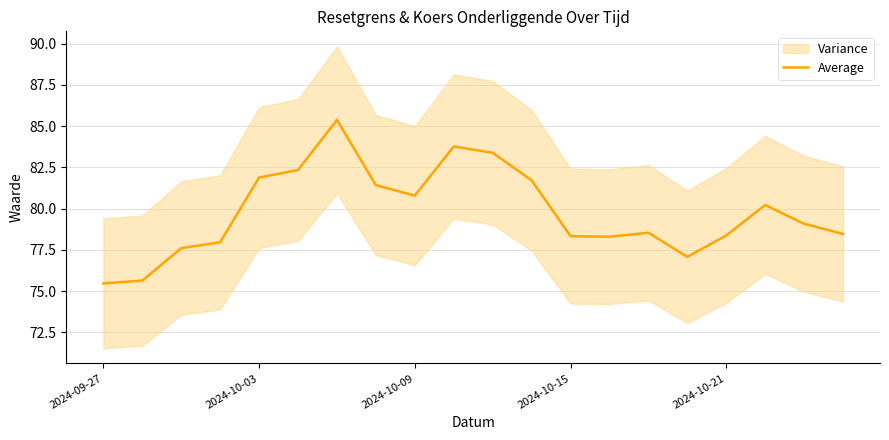

What is the maximum value for Average?

85.4